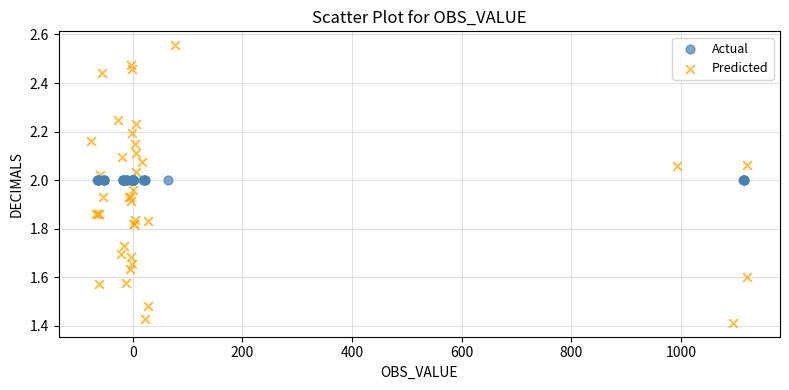

Which series contains the highest Y value?

Predicted